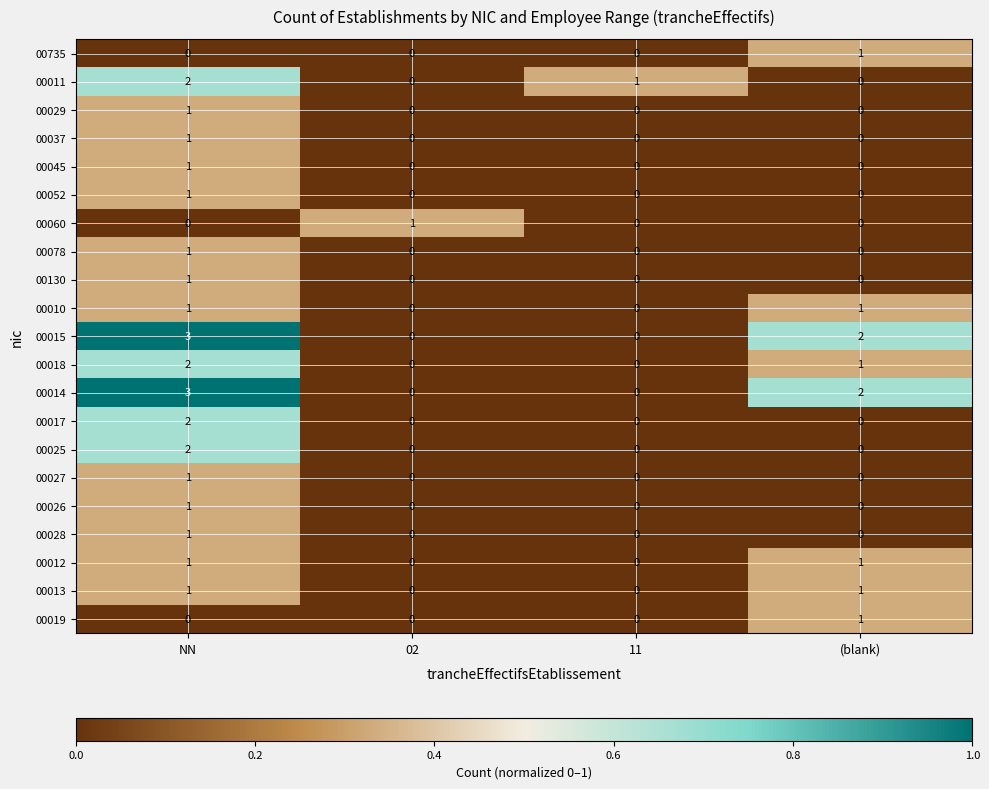

At which category is the sum across all series the highest?

NN